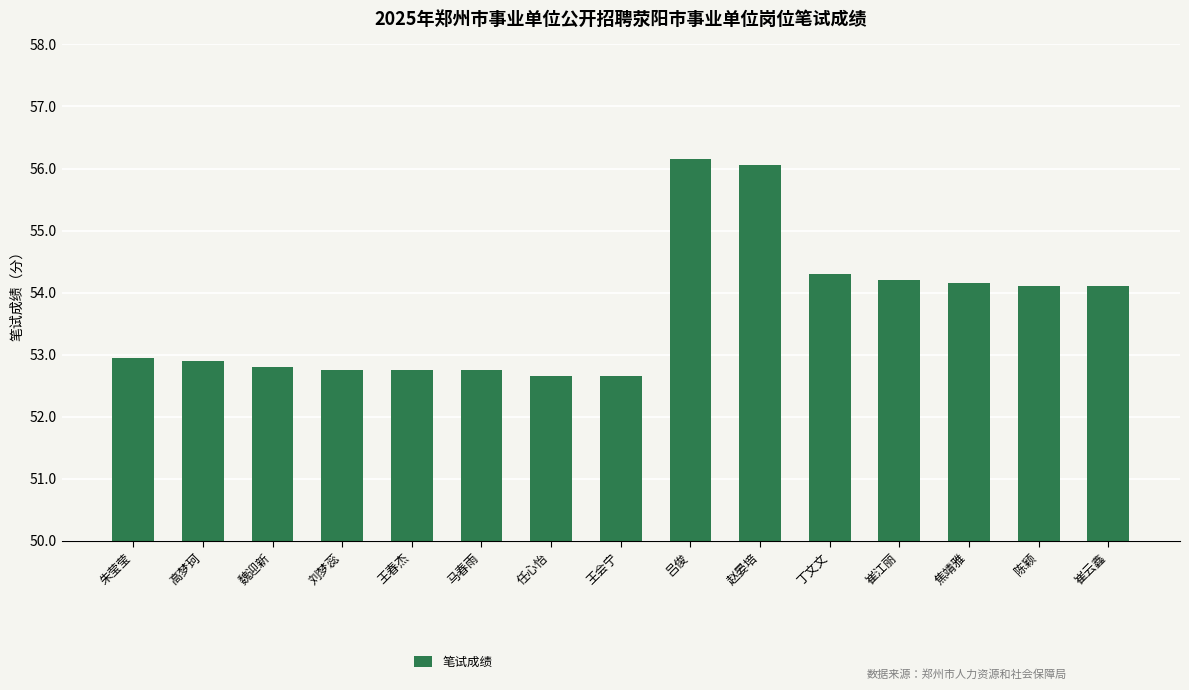

Is it true that the value at 丁文文 is 54.3?

True